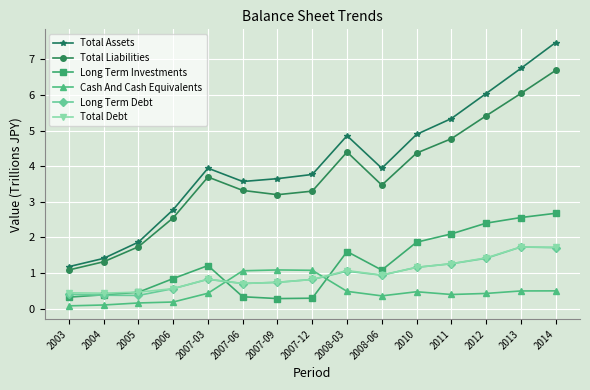

What is the label of the 14th point from the right?

2004